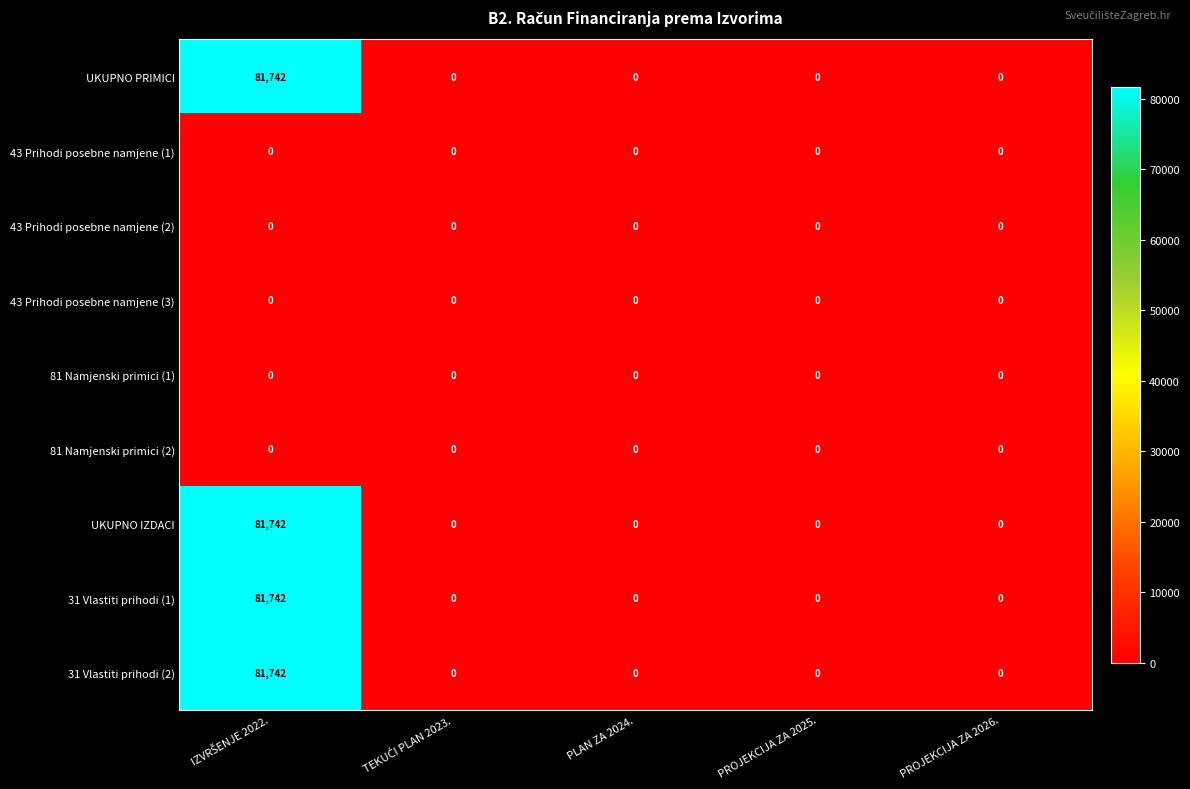

The 81 Namjenski primici (2) series shows 0 at PROJEKCIJA ZA 2026.. True or false?

True